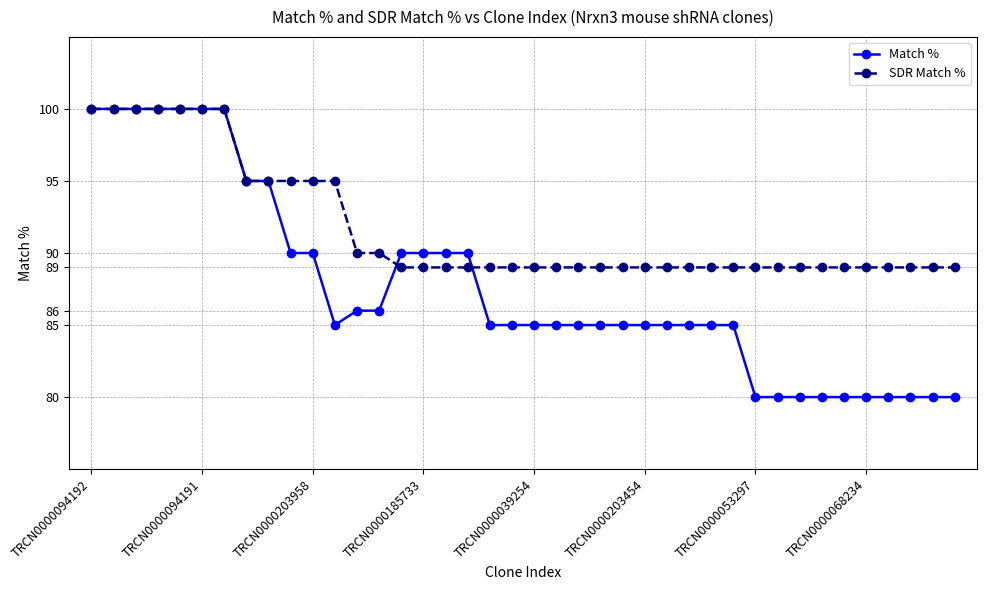

What is the value of the Match % point at the 15th from the left?

90